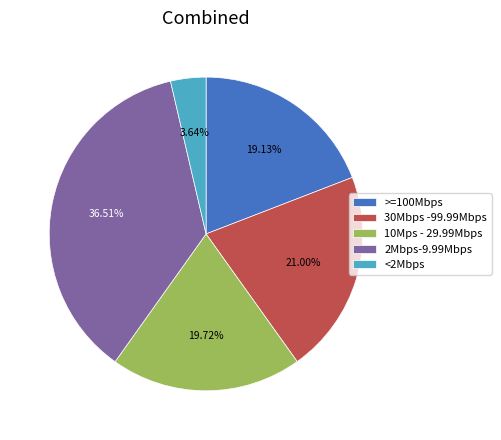

To the nearest percent, what is the difference between the largest and smallest slice percentages?

33%